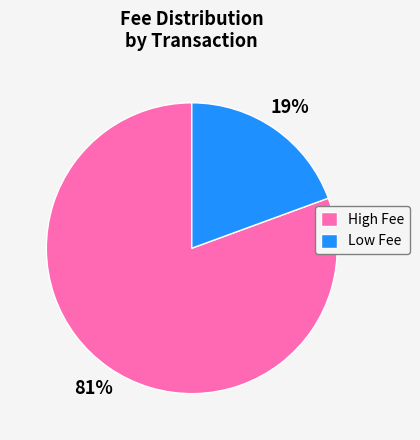

Which category has the smallest portion of the pie?

Low Fee